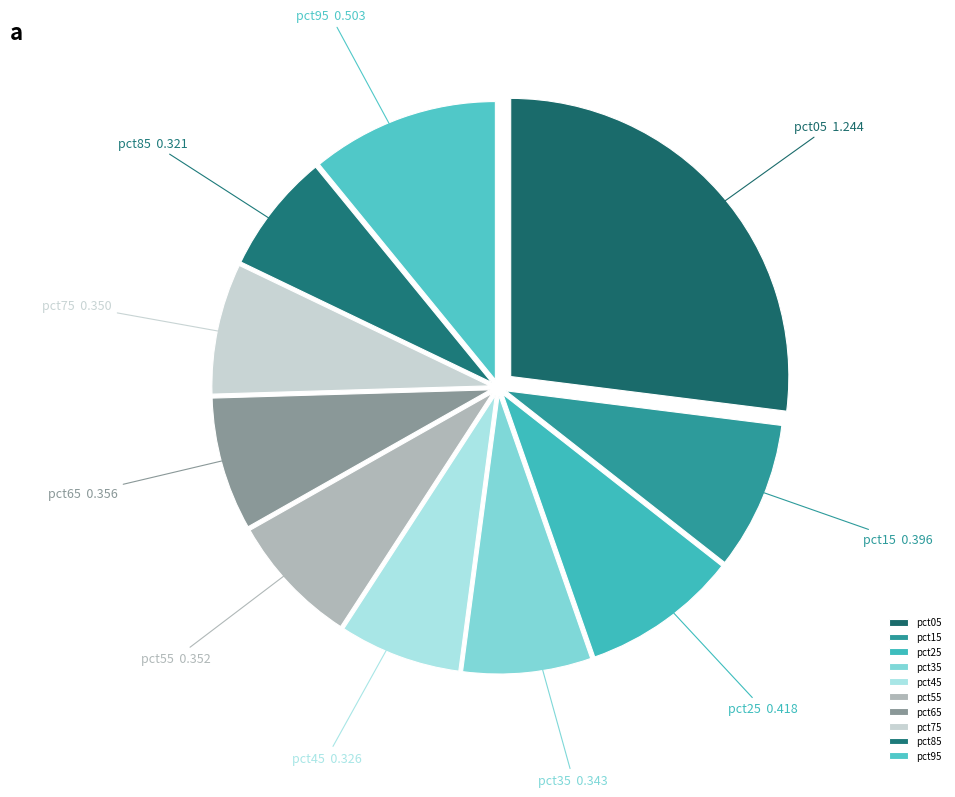

Is the sum of pct45 and pct95 greater than half?

No